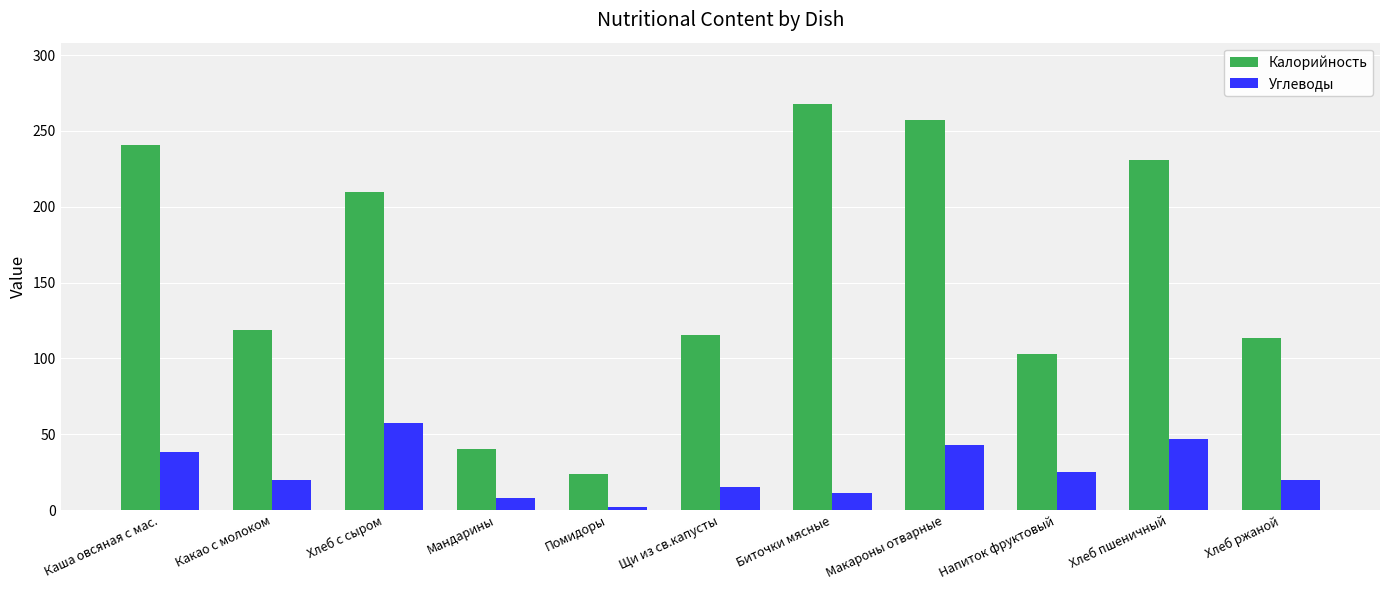

True or false: Углеводы has a value of 9.1 at Напиток фруктовый.

False